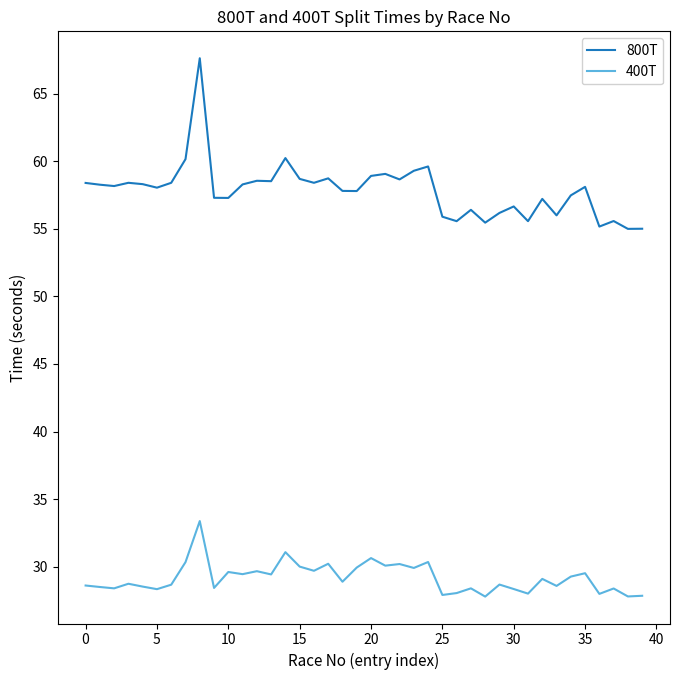

Which series has the largest range (max minus min)?

800T